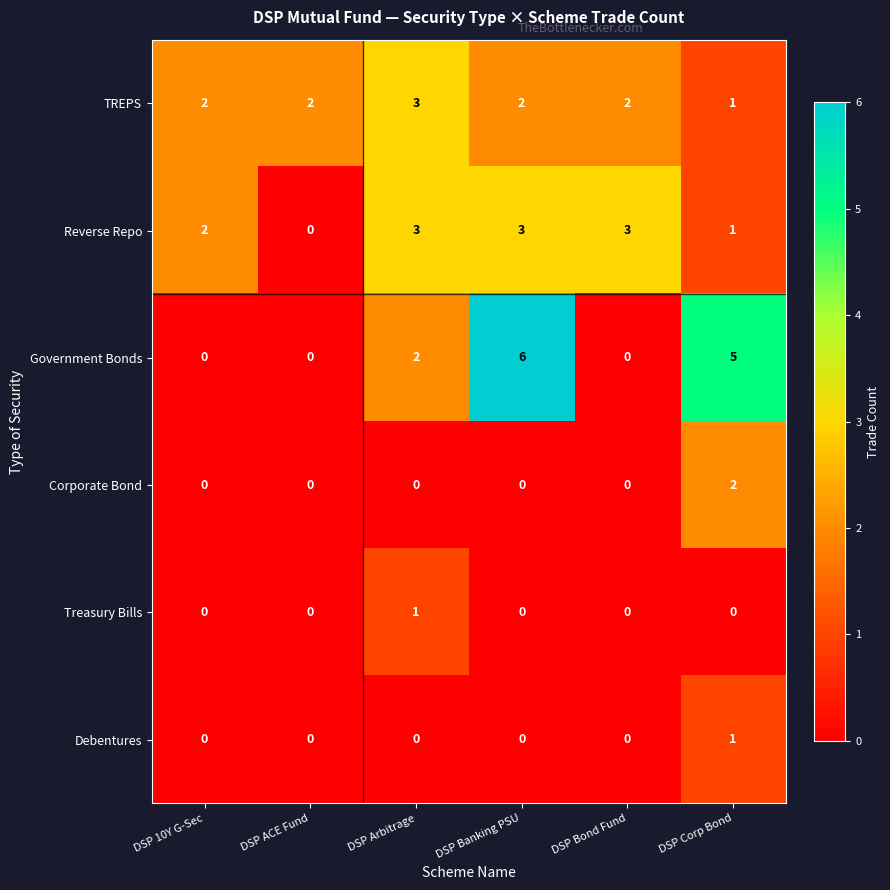

The value of Debentures at DSP Bond Fund is -1. True or false?

False